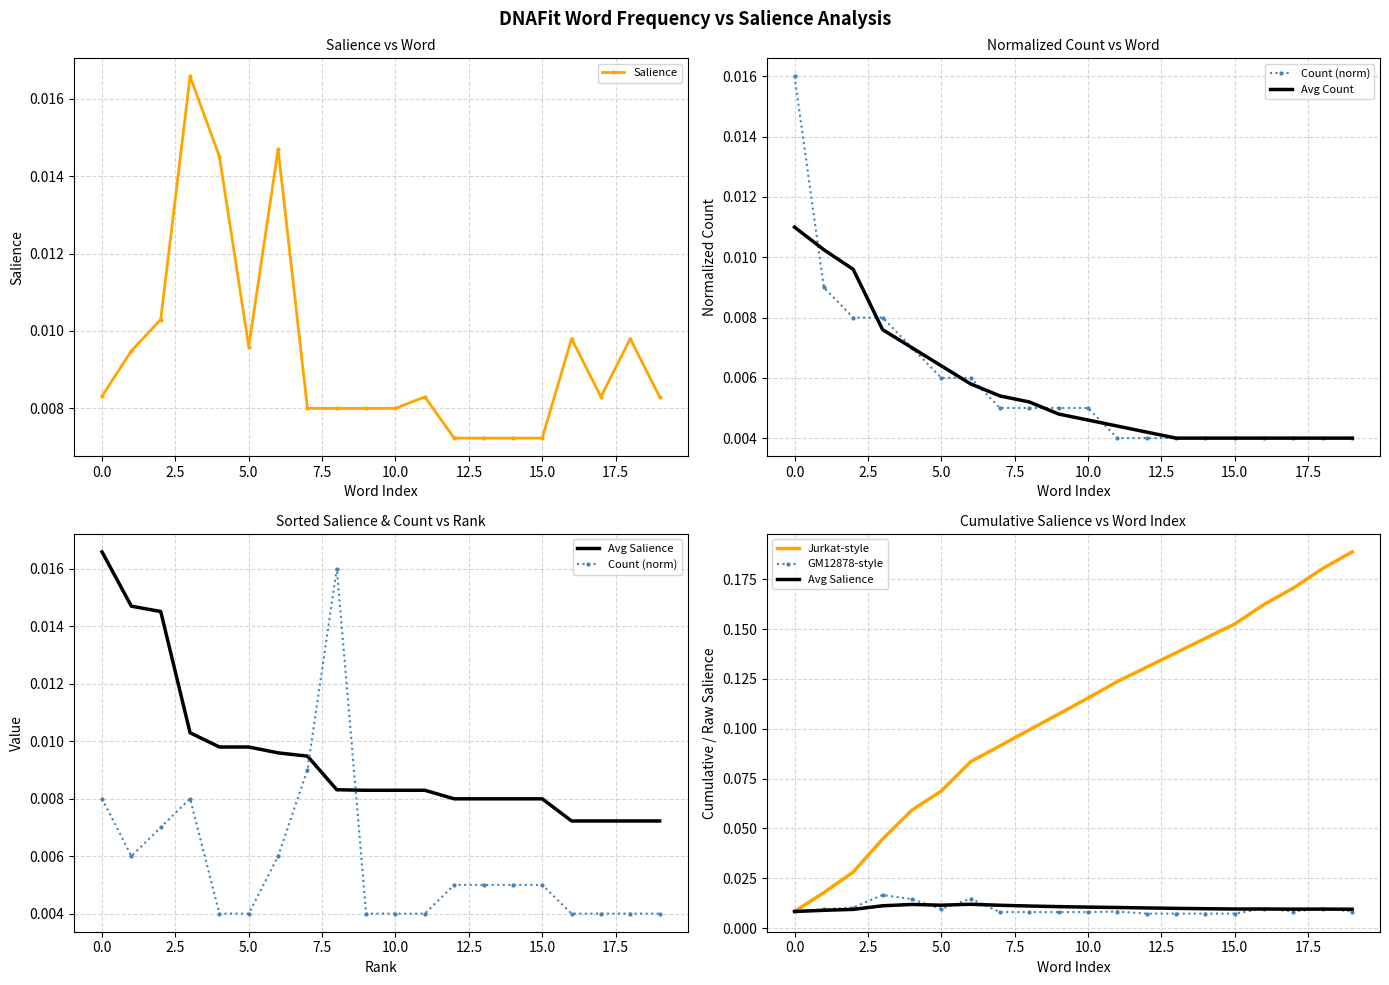

In Avg Salience, how many points are higher than both neighbors (excluding endpoints)?

4